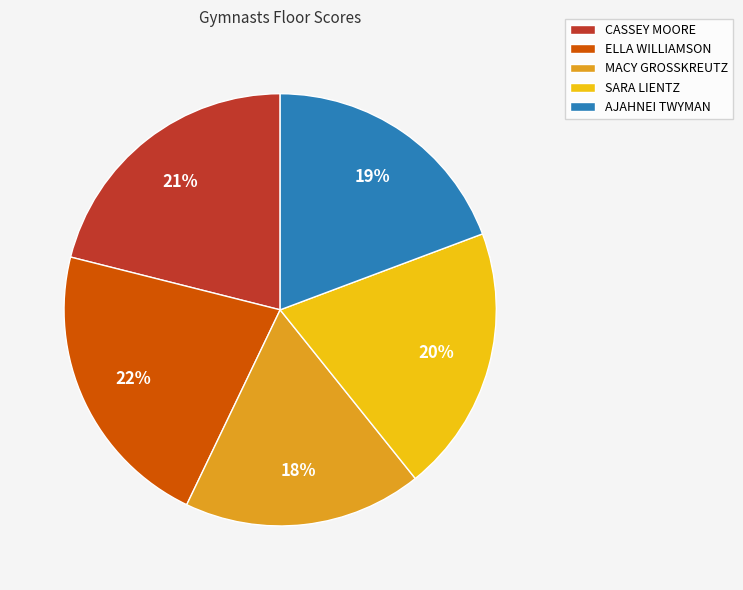

To the nearest percent, what is the combined percentage of AJAHNEI TWYMAN and MACY GROSSKREUTZ?

37%